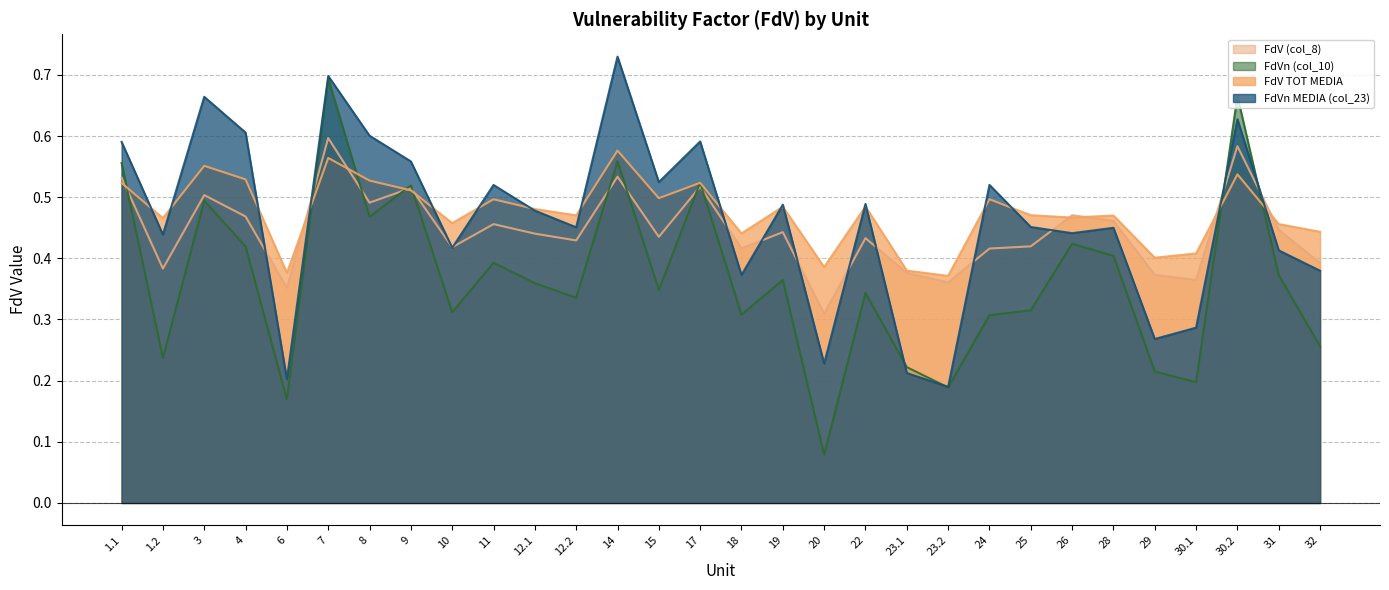

What is the difference between the FdVn (col_10) values at 14 and 10?

0.2